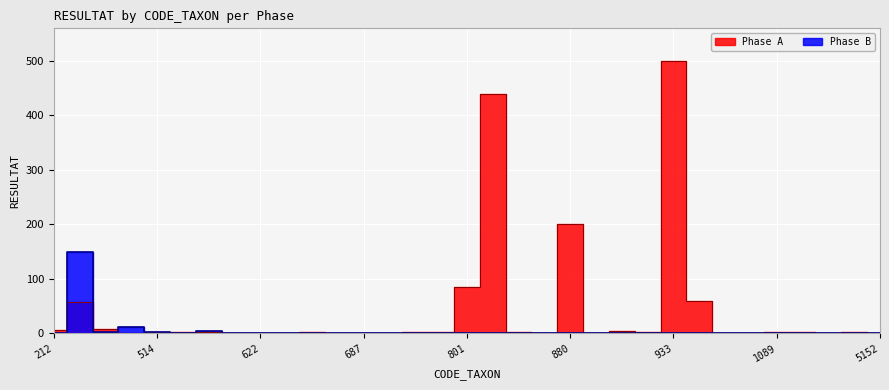

What is the maximum value shown in the chart?

500